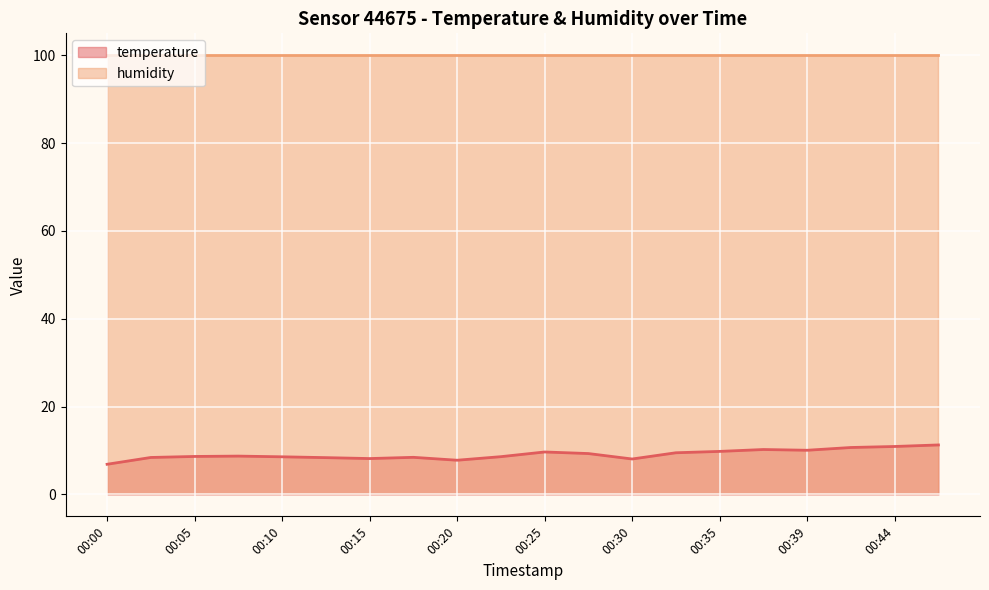

Which has a higher value, 00:17 or 00:12?

00:17